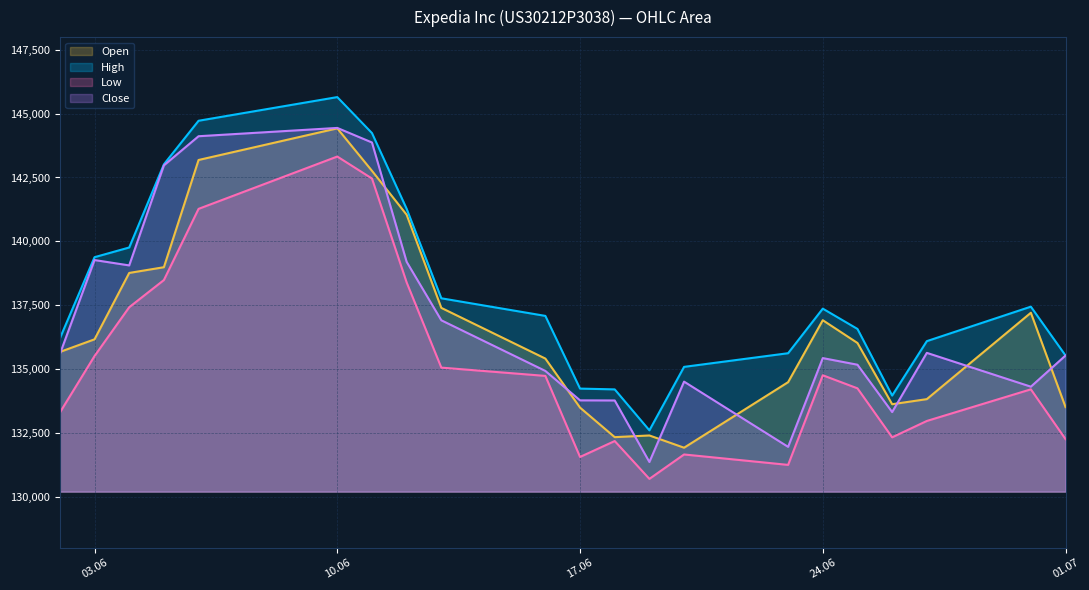

At which label is Close closest to 137898?

13.06.2025